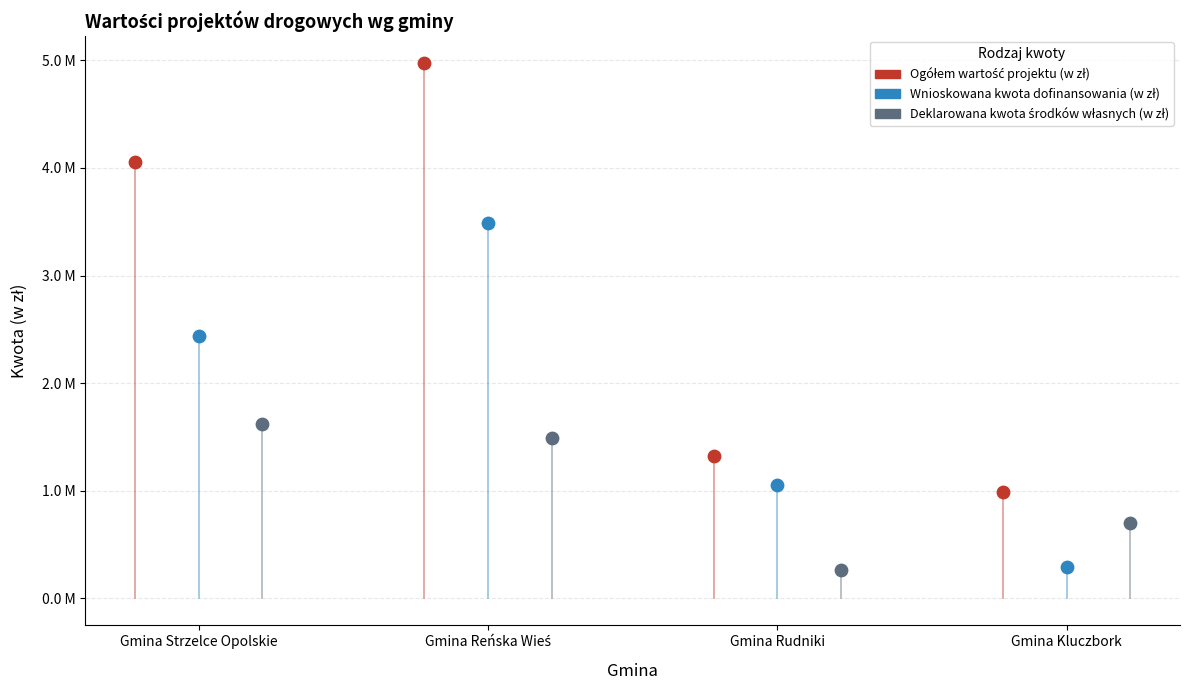

Which series has the largest Y range (max minus min)?

Ogółem wartość projektu (w zł)